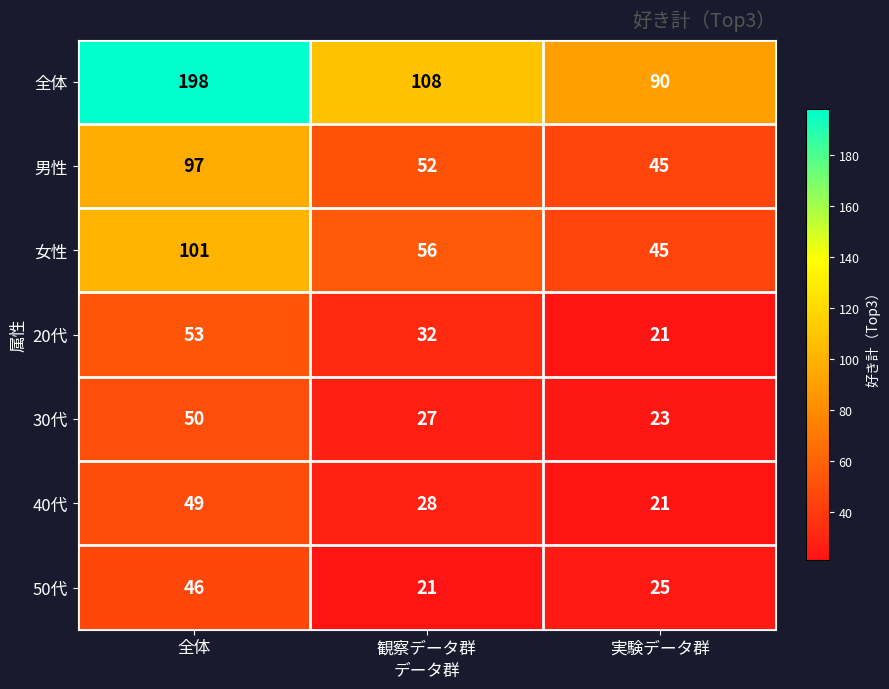

Rank the series by their maximum value, from highest to lowest.

全体, 女性, 男性, 20代, 30代, 40代, 50代